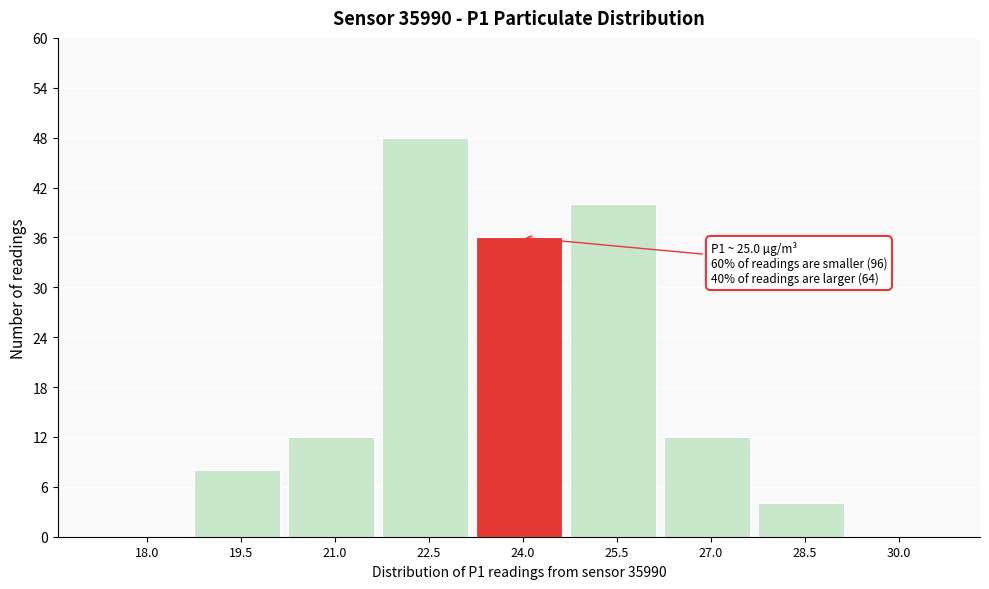

Reading left to right, transcribe all the data shown in this chart.

18.0=0	19.5=8	21.0=12	22.5=48	24.0=36	25.5=40	27.0=12	28.5=4	30.0=0